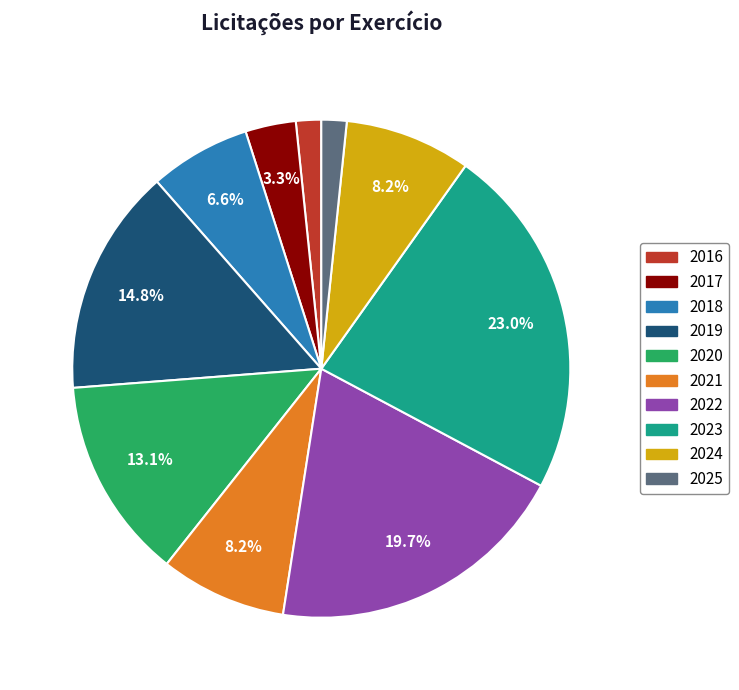

Count the number of slices in the pie.

10